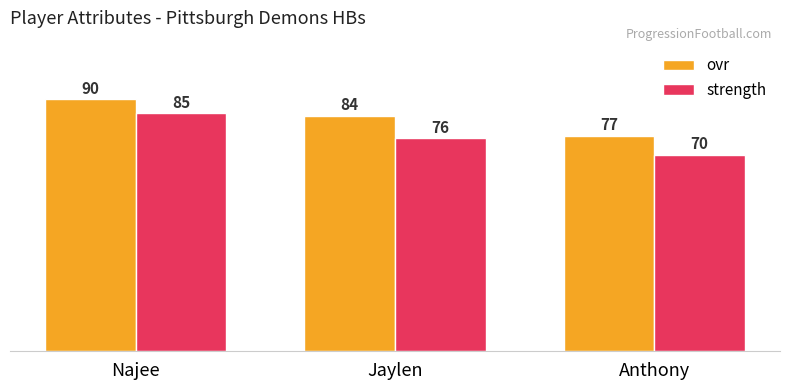

Which category has the highest value across all series?

Najee